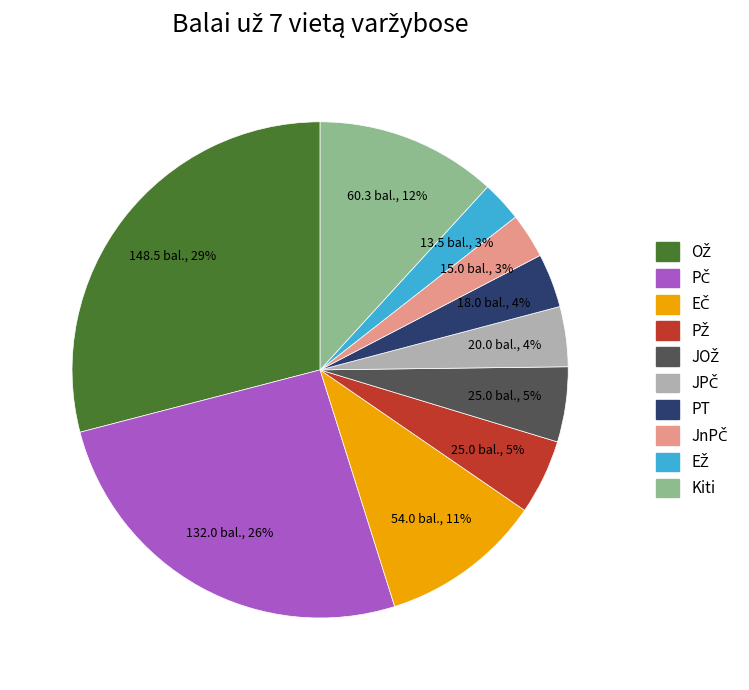

How many slices are in this pie chart?

10